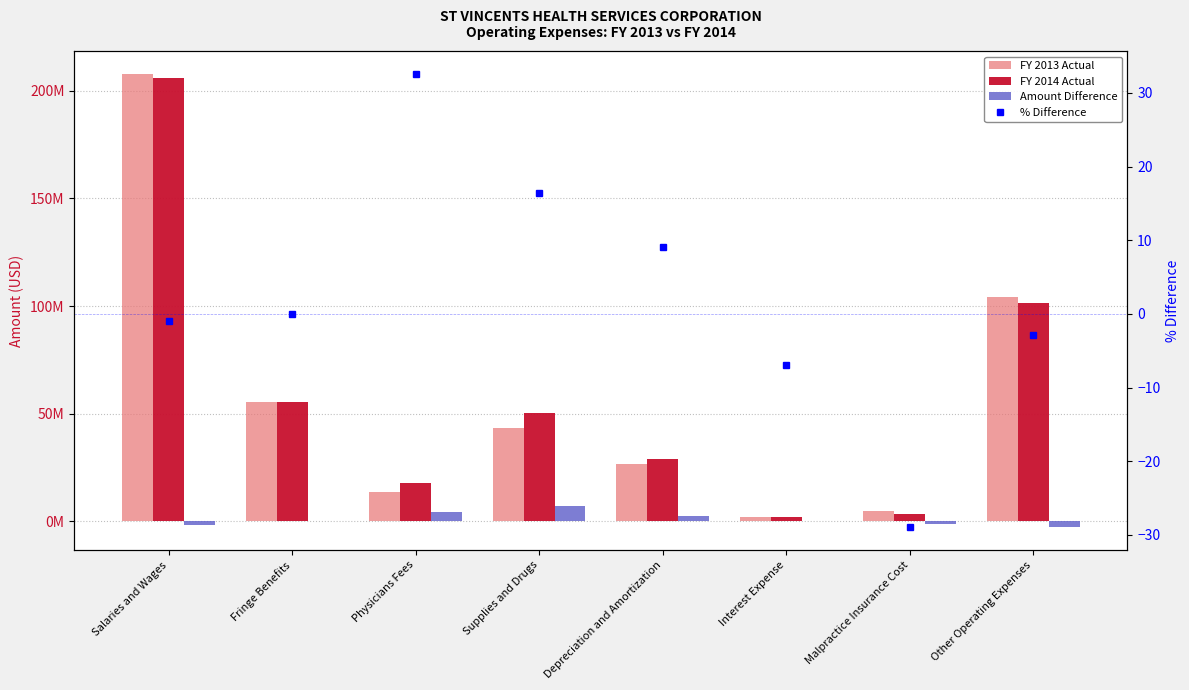

List the labels in order of Amount Difference value, smallest first.

Other Operating Expenses, Salaries and Wages, Malpractice Insurance Cost, Interest Expense, Fringe Benefits, Depreciation and Amortization, Physicians Fees, Supplies and Drugs